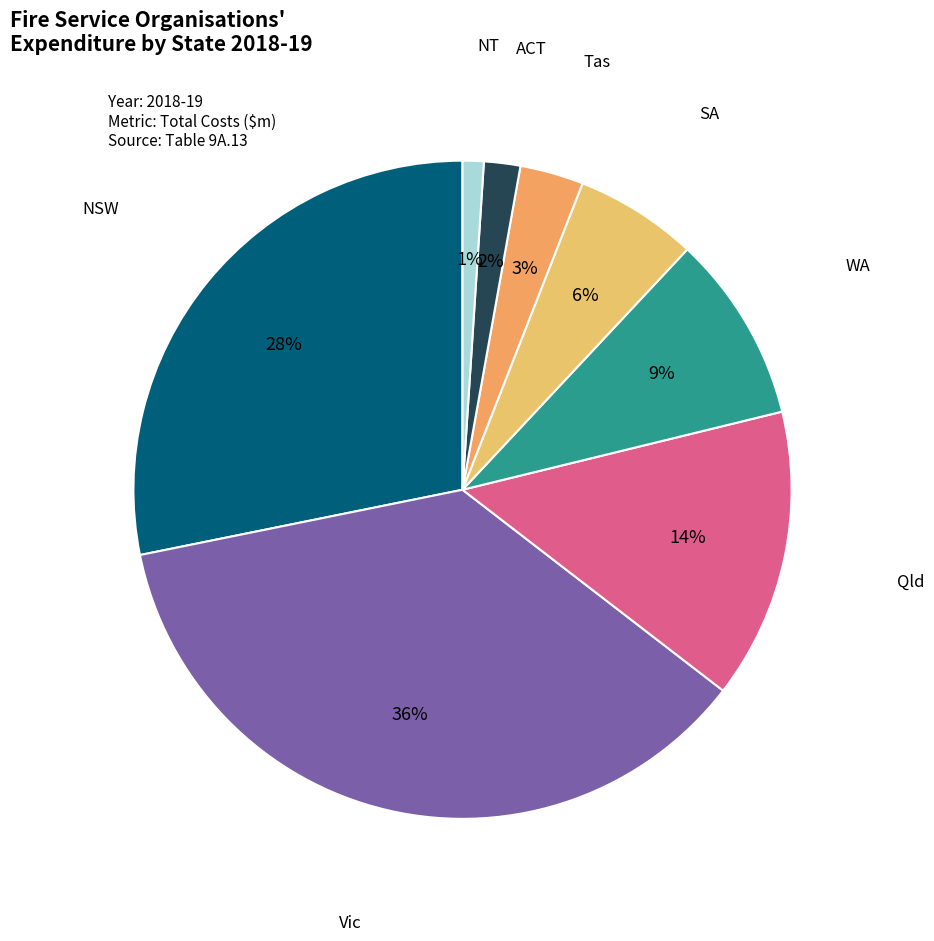

Does any single category account for the majority?

No